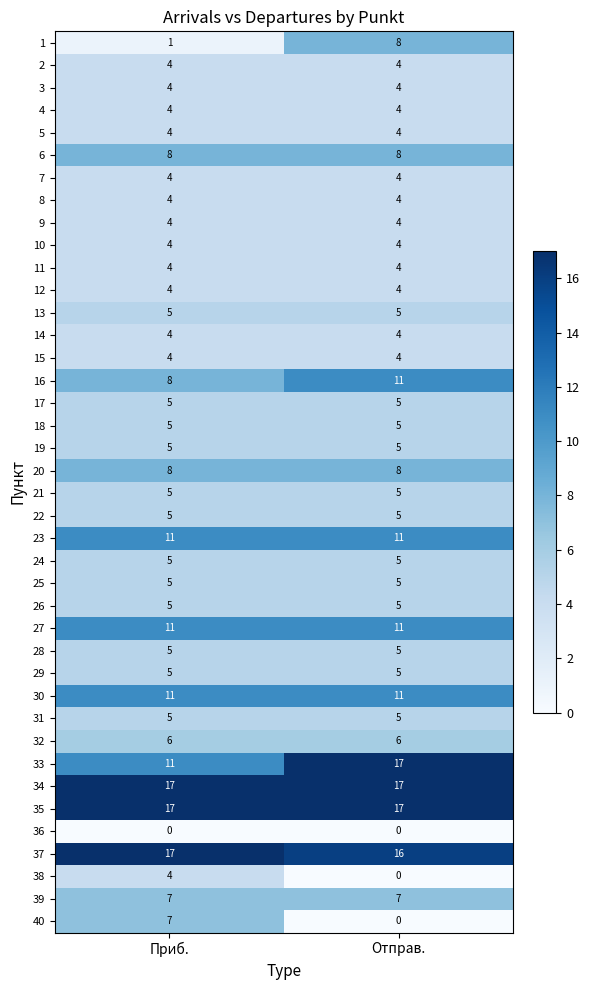

What is the difference between the highest and lowest values at Приб.?

17